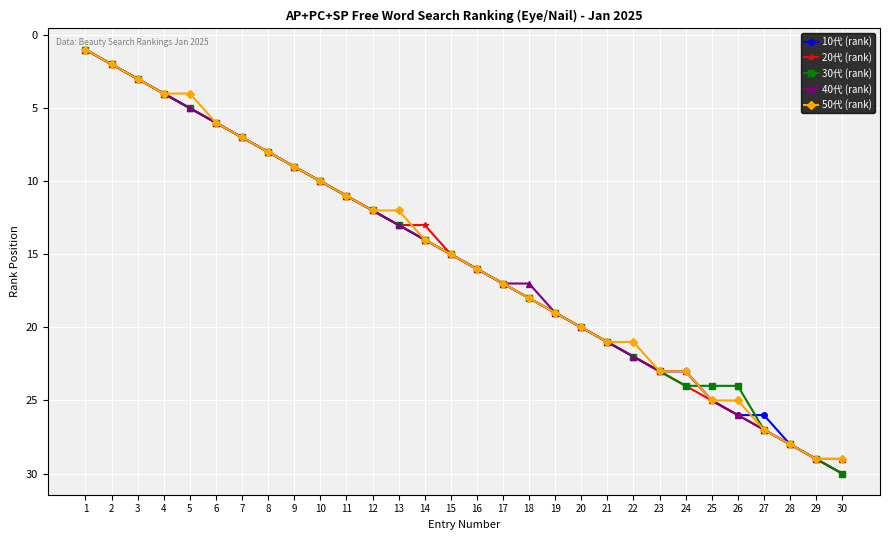

What is the difference between the maximum and minimum values in the 40代 (rank) series?

28